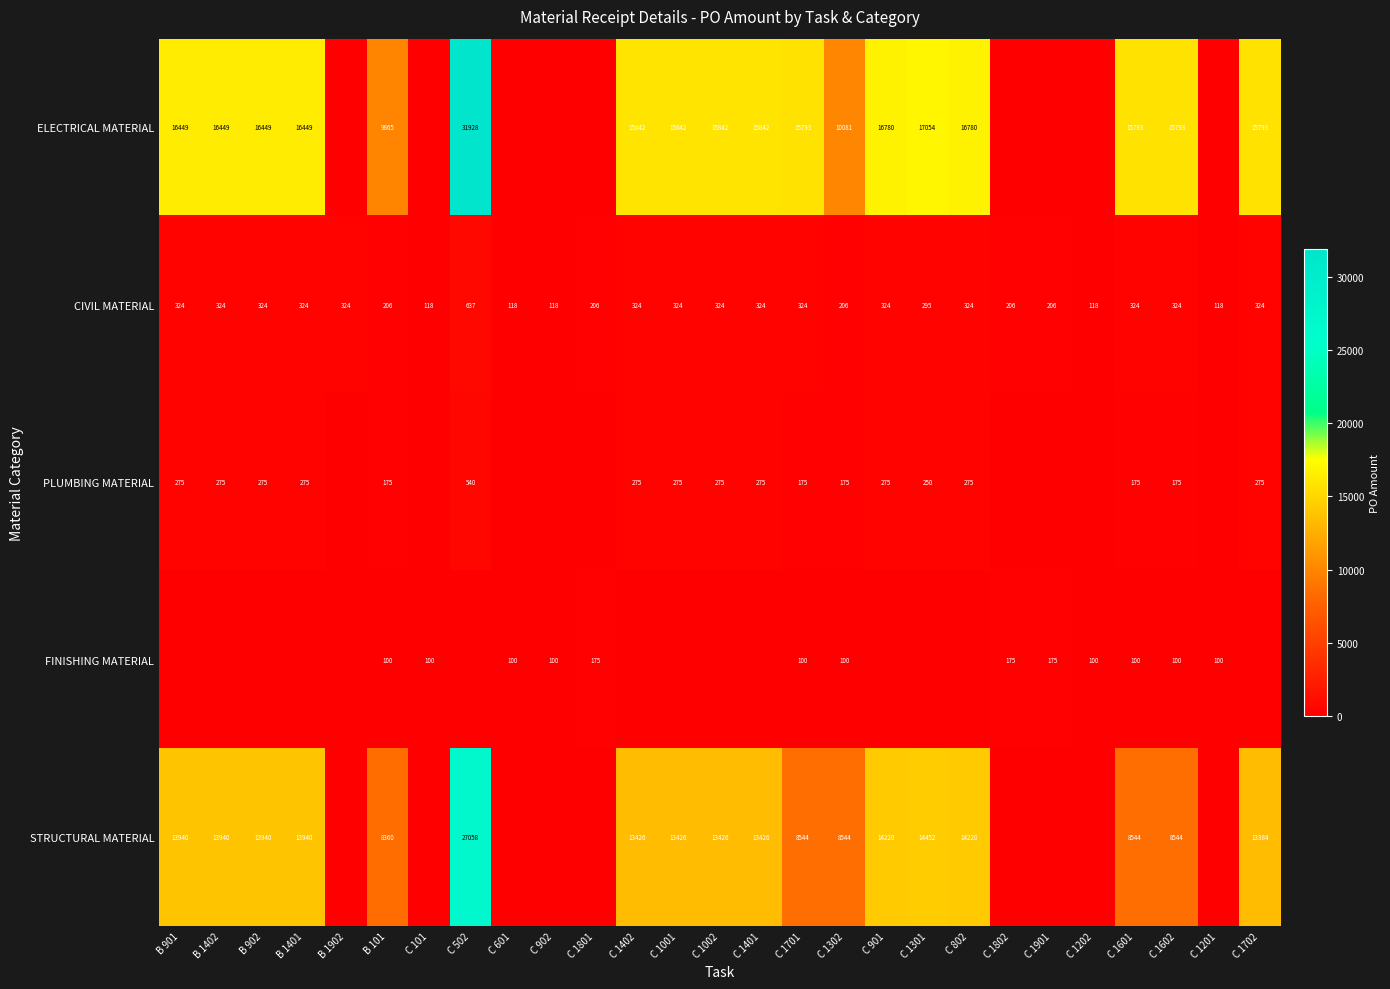

What is the average value of the CIVIL MATERIAL series?

275